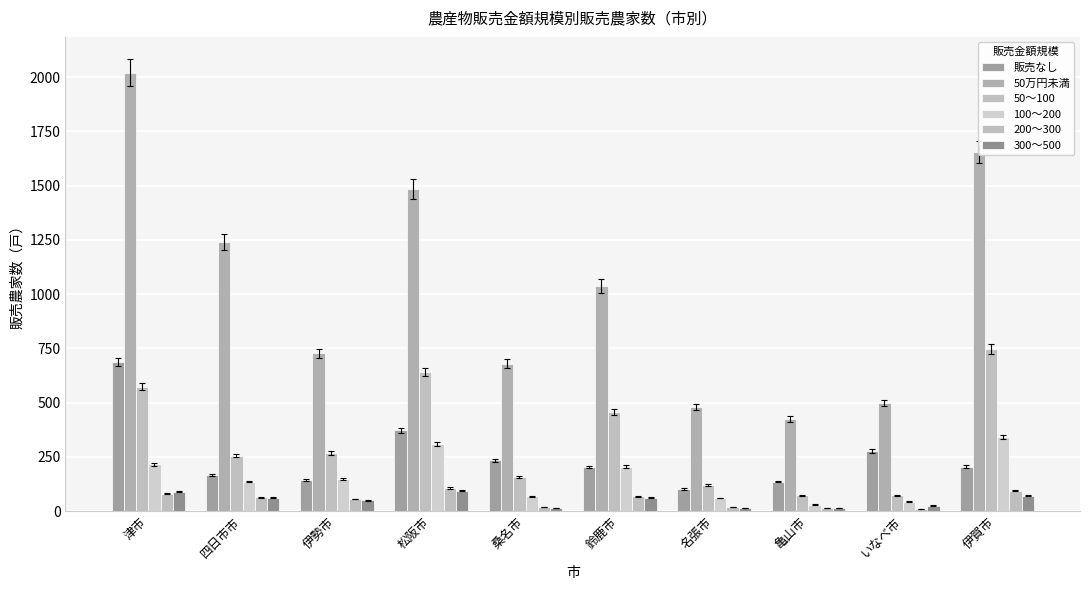

How many bars are there in total?

60